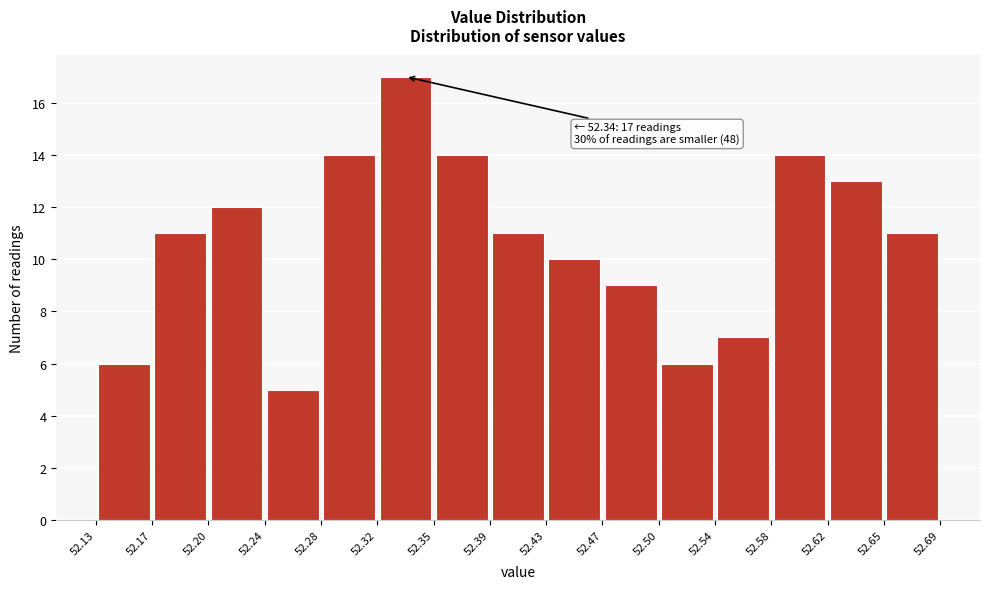

Which range on the x-axis has the tallest bar?

52.32 to 52.35